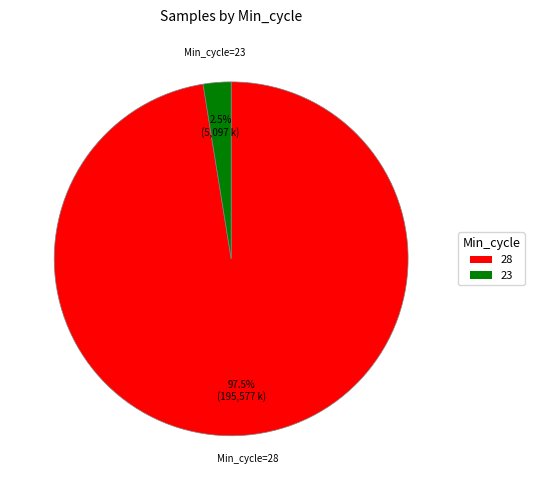

Is there any slice that represents more than half of the pie?

Yes